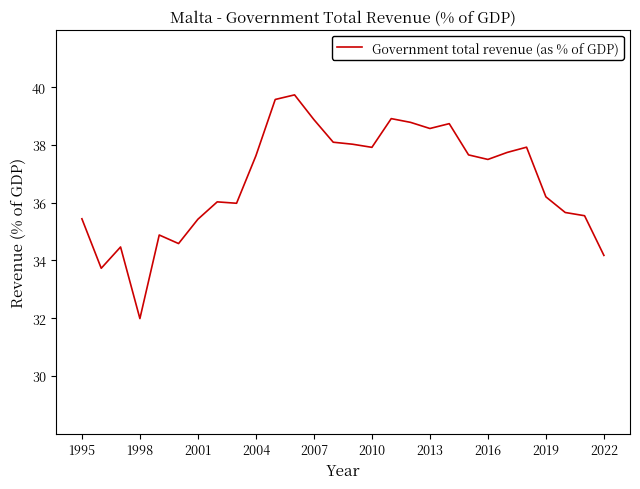

What is the maximum value shown in the chart?

39.7